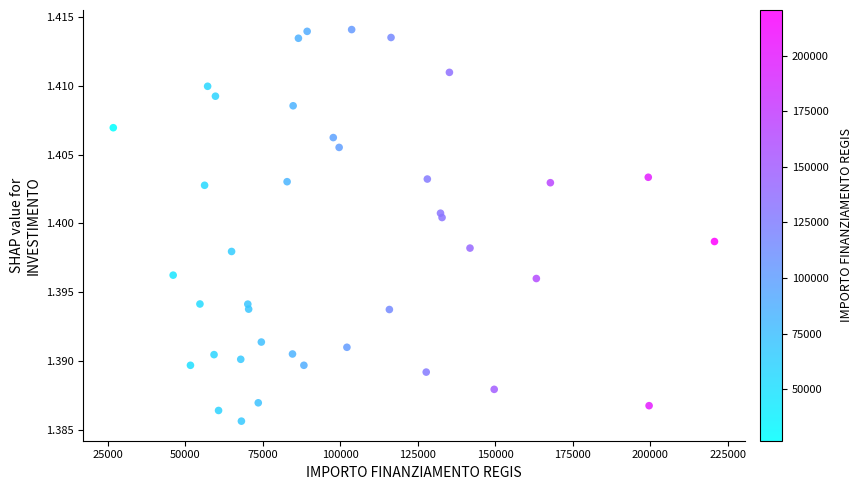

What is the range of X values (max minus min)?

193933.1